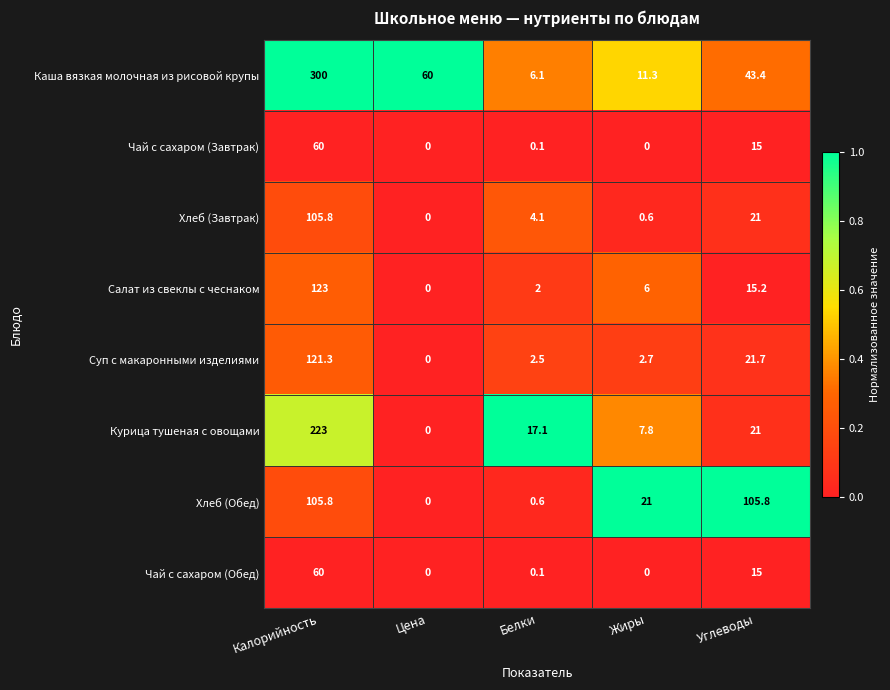

True or false: Курица тушеная с овощами has a value of 4.2 at Жиры.

False